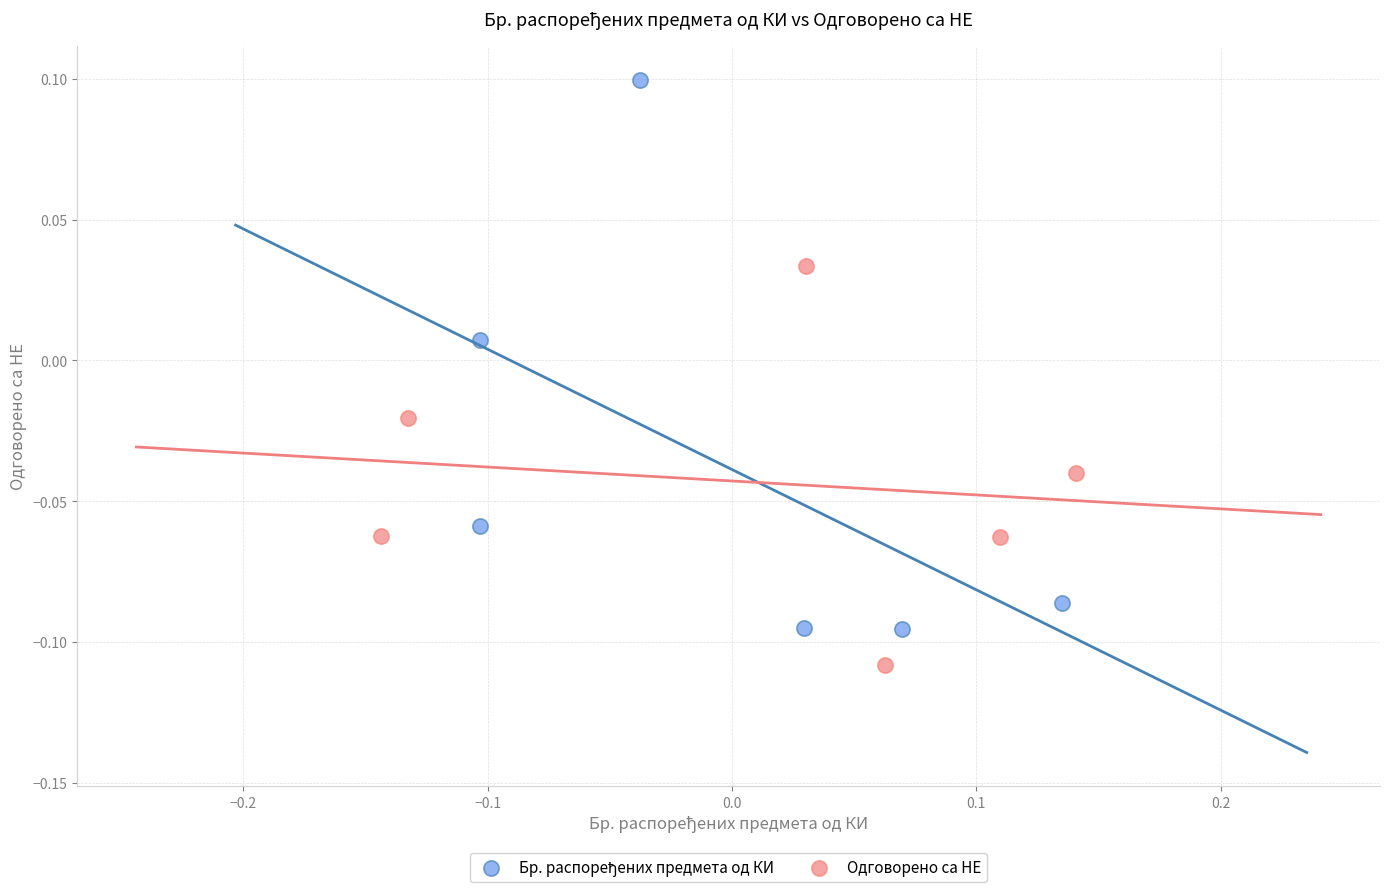

Which series reaches the minimum Y coordinate?

Одговорено са НЕ